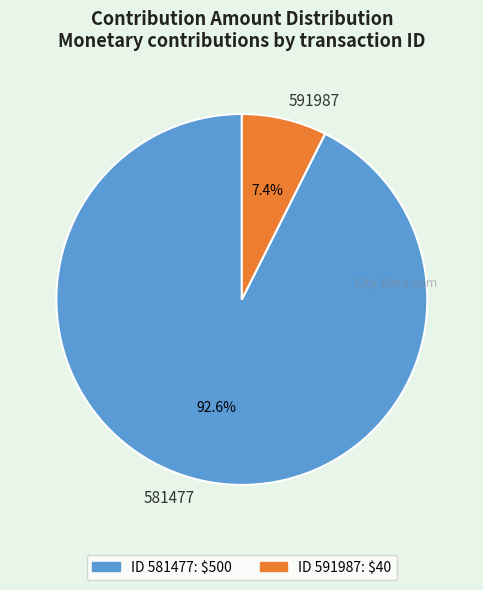

Approximately how many times larger is the value at 581477 compared to 591987?

12.5